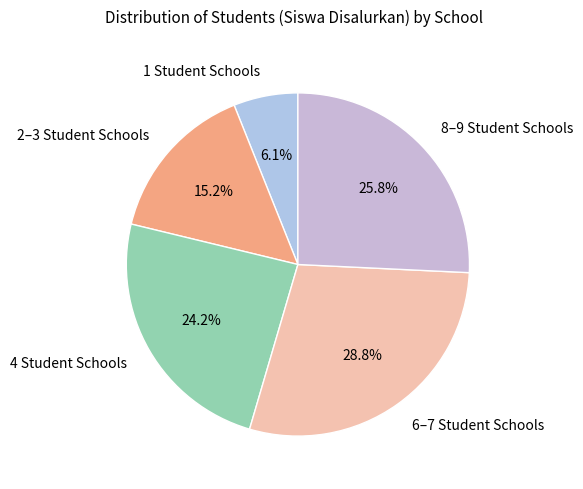

Which slice is the largest?

6–7 Student Schools